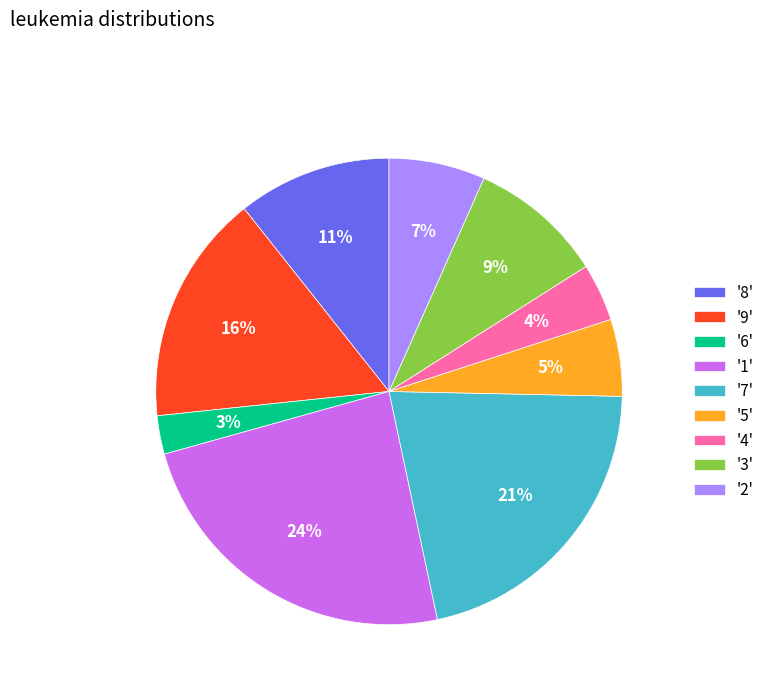

Does '1' account for over 50% of the chart?

No